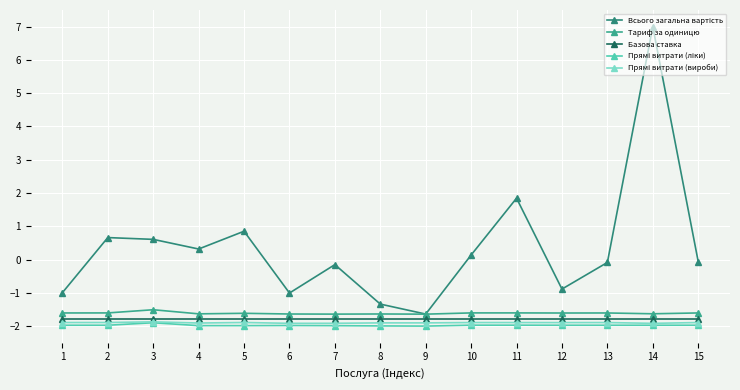

Rank the series by their maximum value, from highest to lowest.

Всього загальна вартість, Тариф за одиницю, Базова ставка, Прямі витрати (вироби), Прямі витрати (ліки)